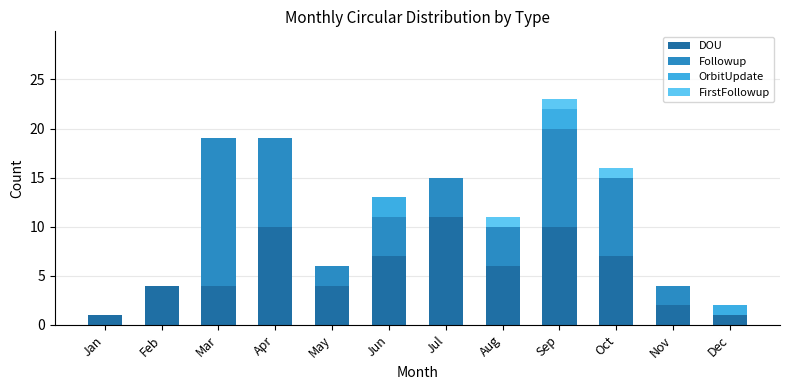

What are all the series names shown in the legend?

DOU, Followup, OrbitUpdate, FirstFollowup